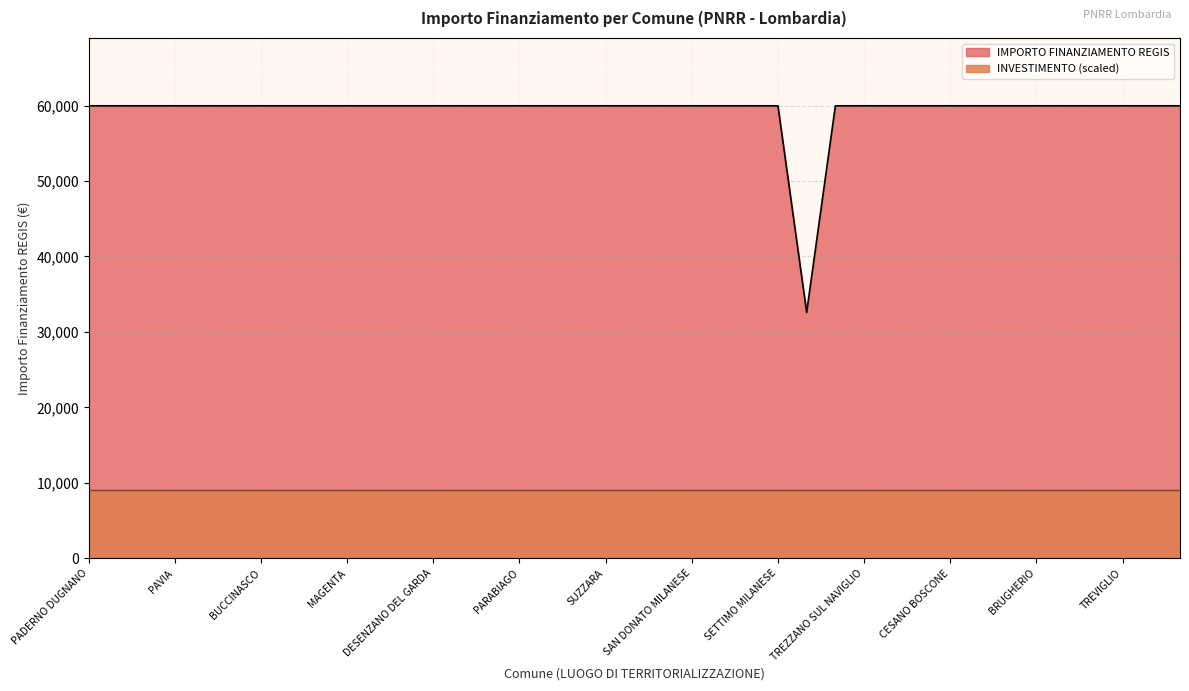

What is the maximum value shown in the chart?

59966.0